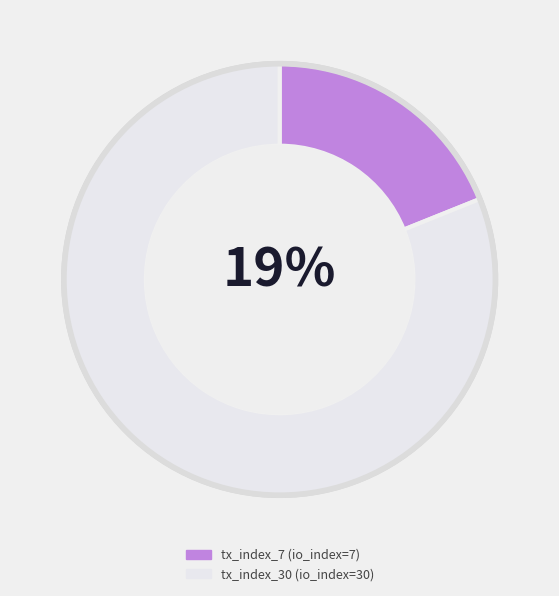

To the nearest percent, what portion does tx_index_7 represent?

19%